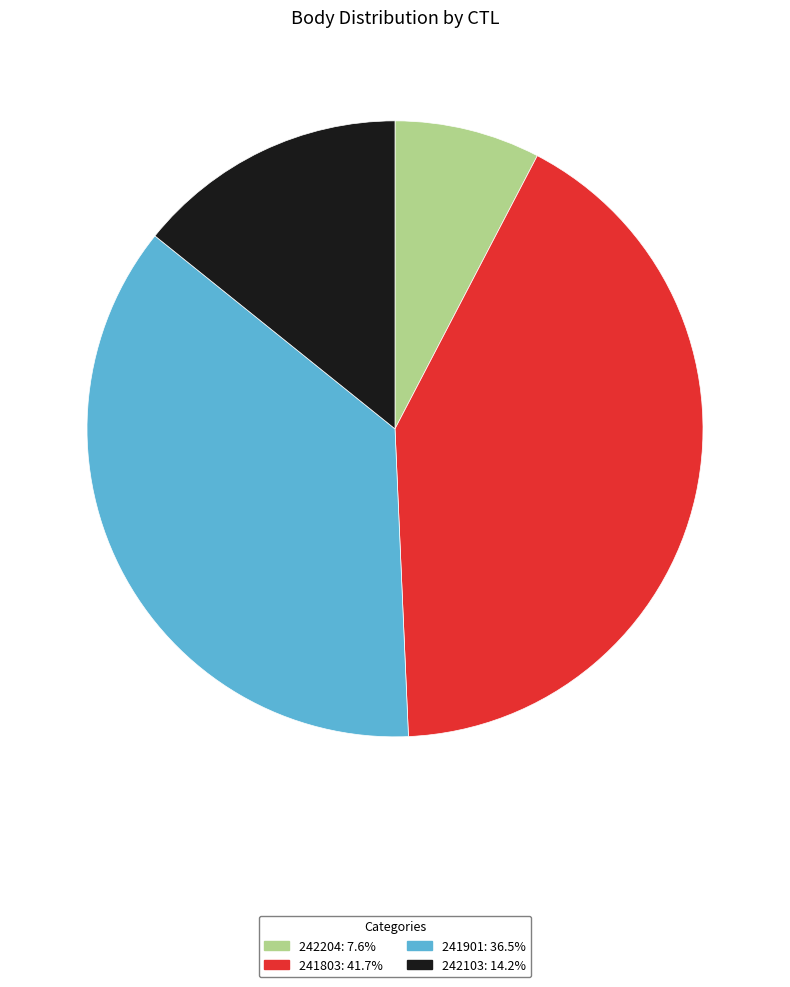

Is 242103: 14.2% the majority of the pie?

No